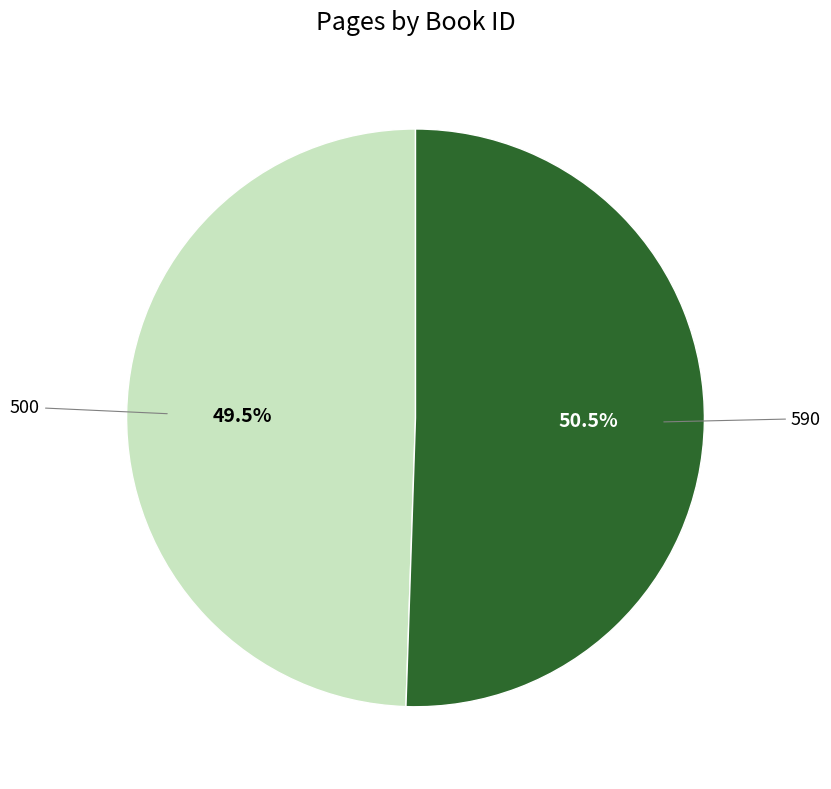

Is there any slice that represents more than half of the pie?

Yes